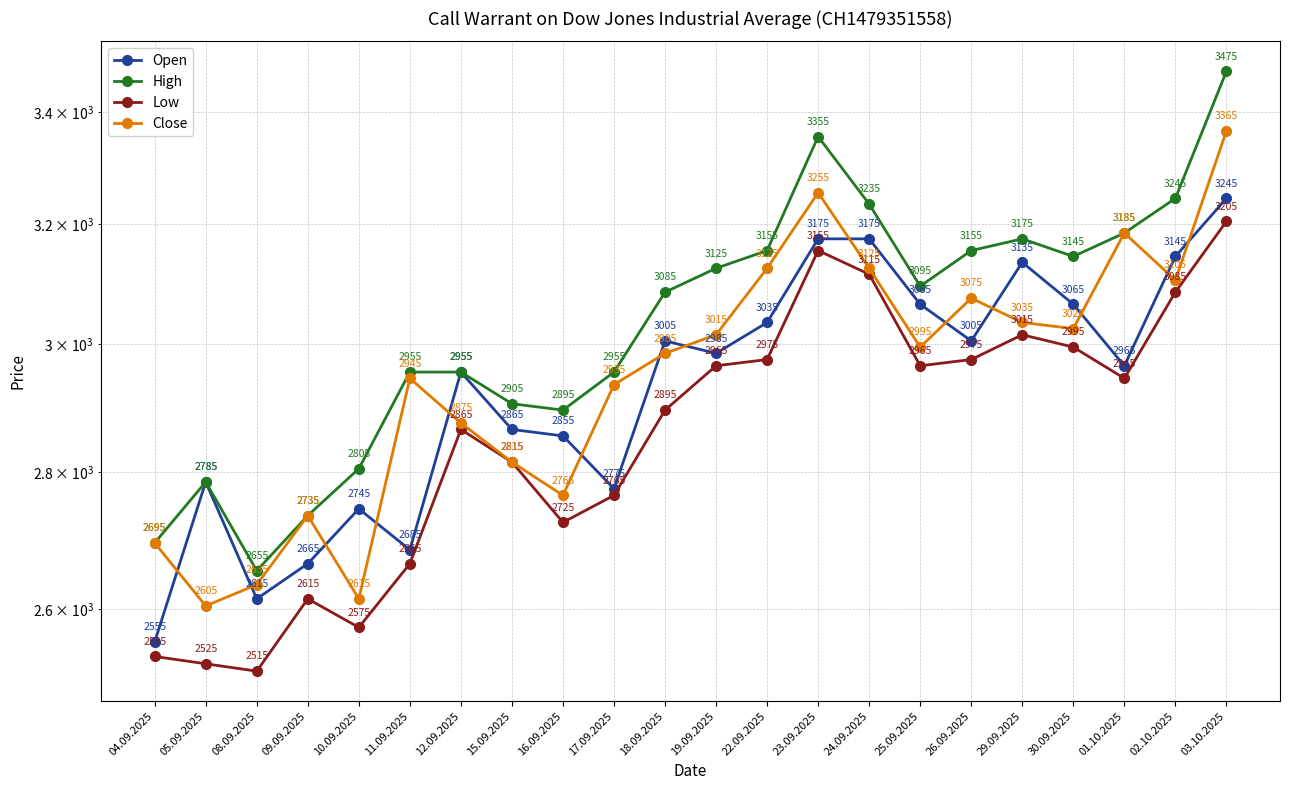

Where do Open and Close first cross each other?

04.09.2025 and 05.09.2025